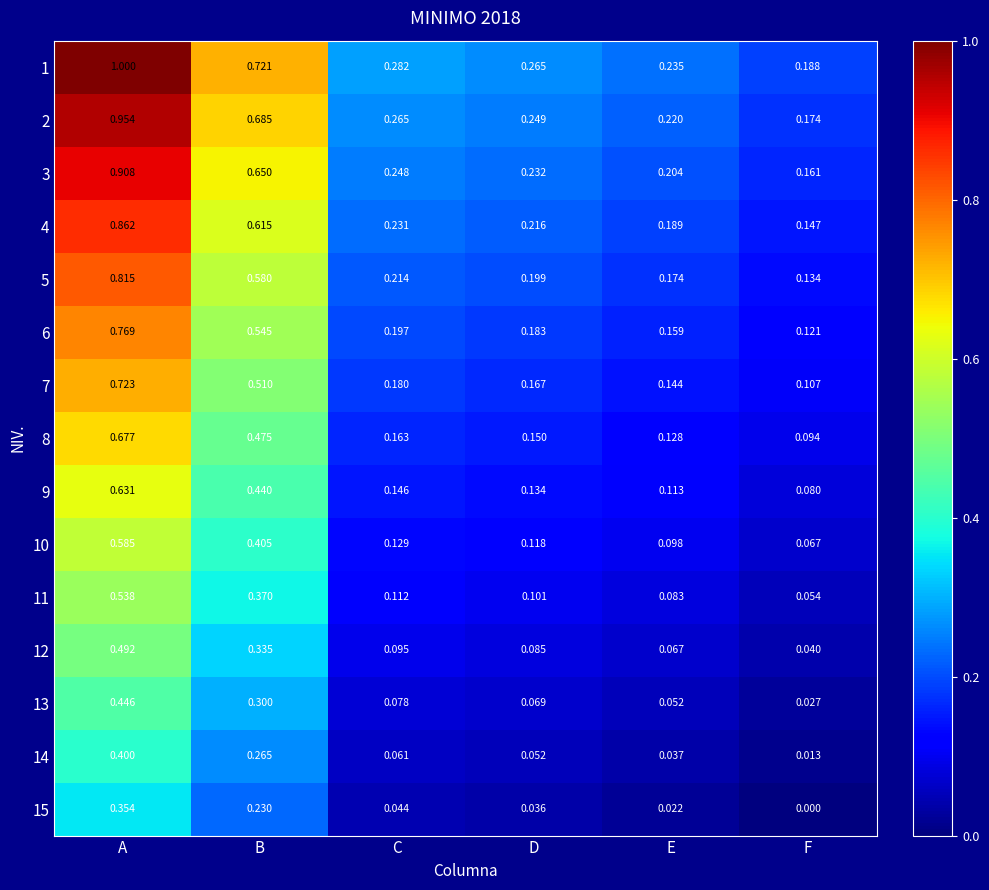

List the labels in order of 2 value, smallest first.

F, E, D, C, B, A